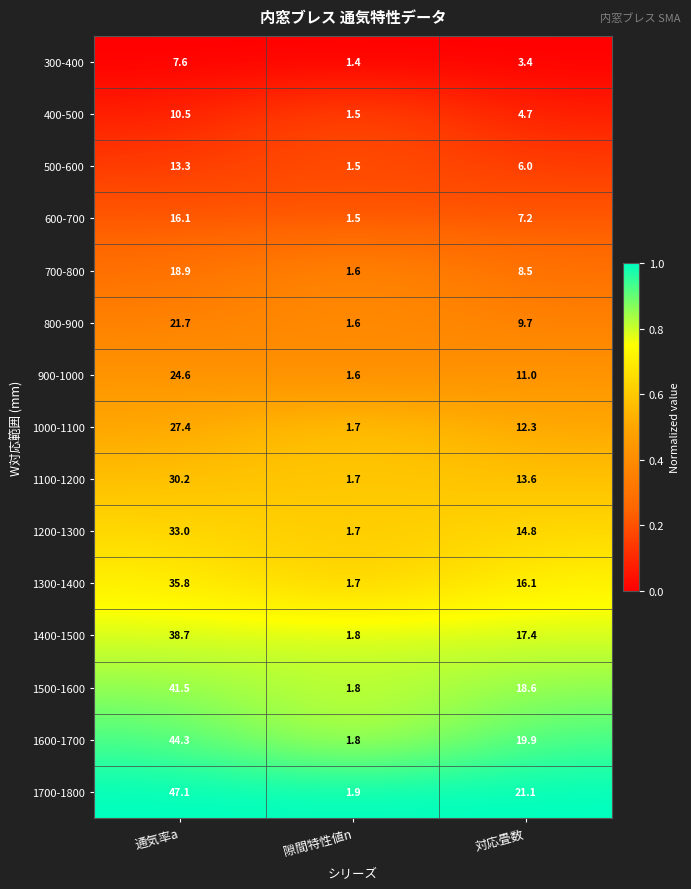

Rank the series at 対応畳数 from lowest to highest value.

300-400, 400-500, 500-600, 600-700, 700-800, 800-900, 900-1000, 1000-1100, 1100-1200, 1200-1300, 1300-1400, 1400-1500, 1500-1600, 1600-1700, 1700-1800